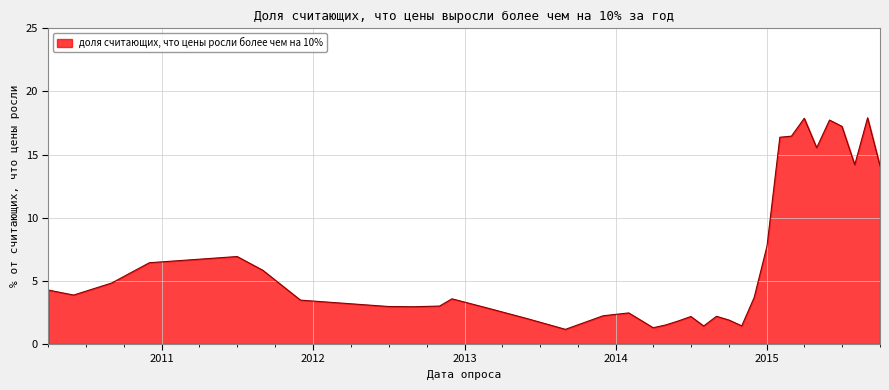

What is the sum of all values?

231.5